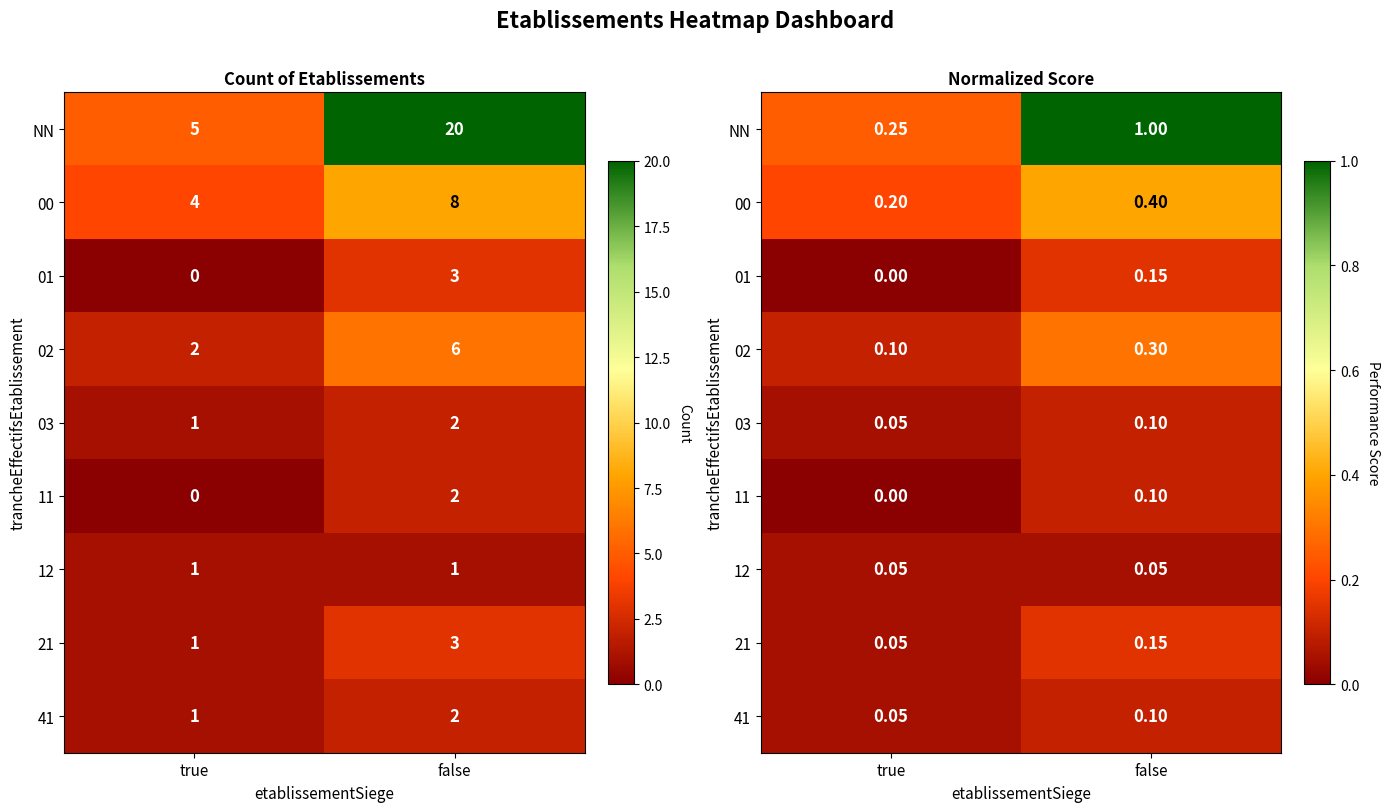

Is the value of 11 at true greater than the value of 02 at false?

No